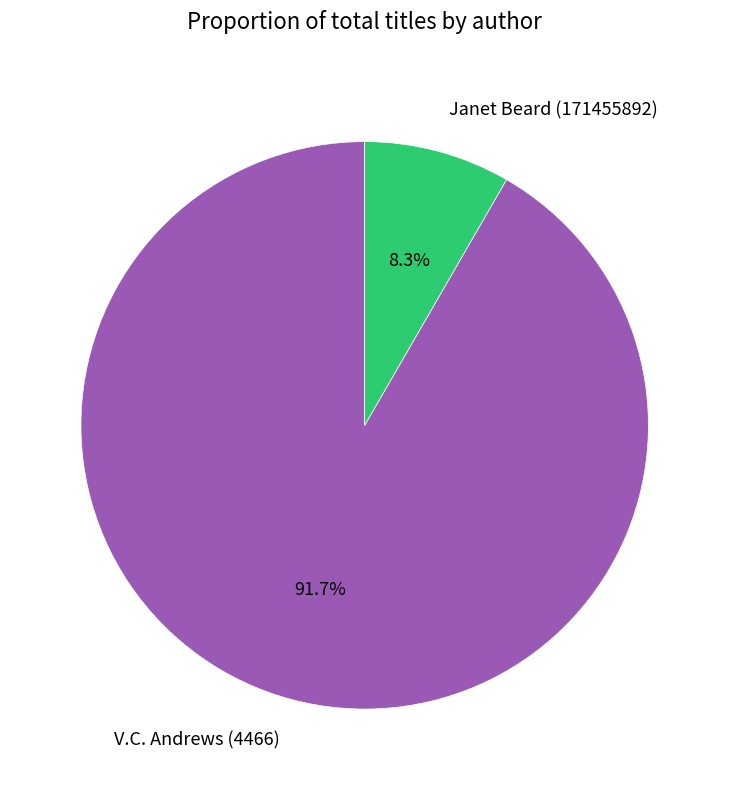

Which slice is the smallest?

Janet Beard (171455892)